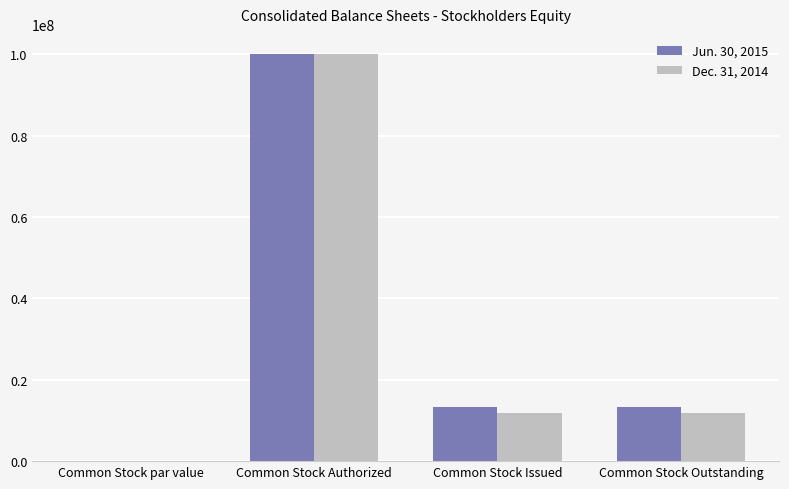

Reading left to right, transcribe all the data shown in this chart.

Jun. 30, 2015: 0	100000000	13205450	13205450
Dec. 31, 2014: 0	100000000	11725450	11725450